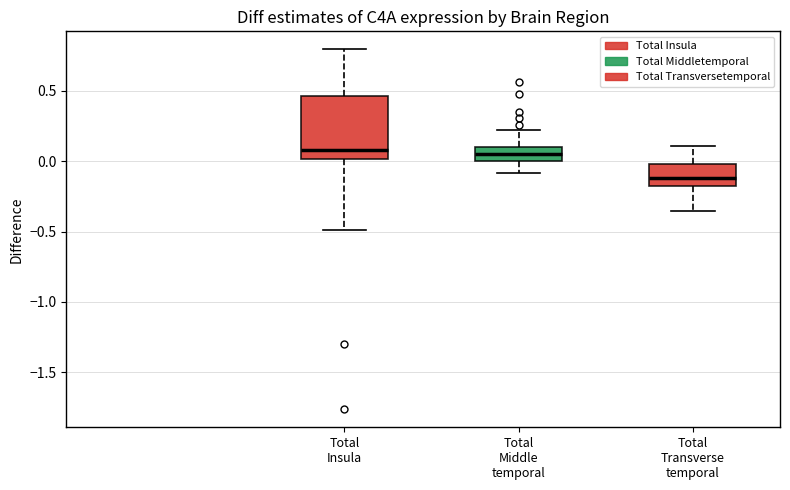

Reading left to right, read every box against the y-axis: the position of its median line, the range the box covers, and the ends of its whiskers. The values are not printed on the chart, so give them approximately, as read against the axis.

Total Insula: median 0.10, box 0.00 to 0.45, whiskers -0.50 to 0.80
Total Middle temporal: median 0.05, box 0.00 to 0.10, whiskers -0.10 to 0.20
Total Transverse temporal: median -0.10, box -0.20 to 0.00, whiskers -0.35 to 0.10